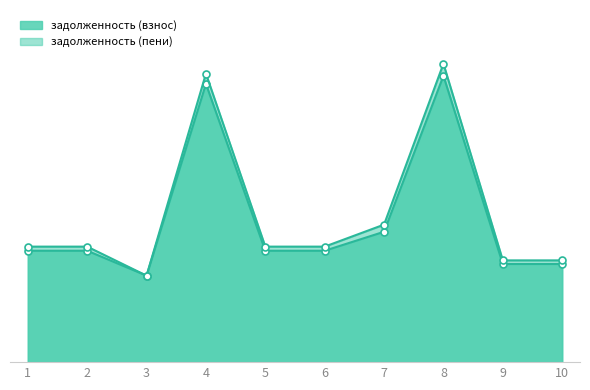

At which label is задолженность (взнос) closest to 37203?

7